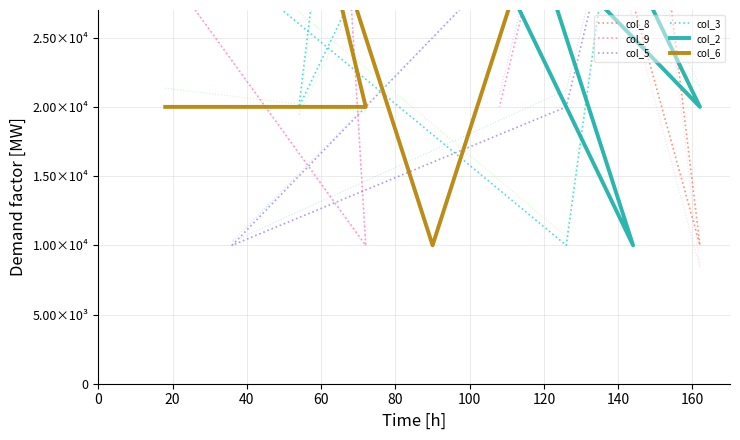

What value does the col_2 series have at 80, to the nearest 100?

5000